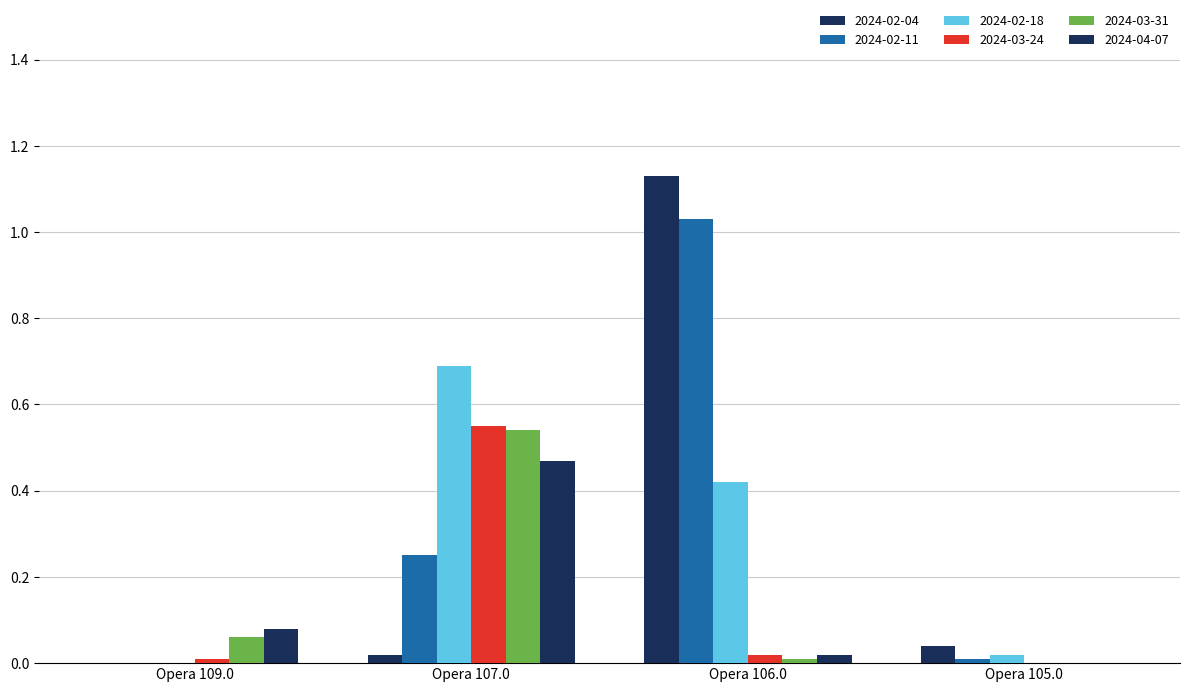

Are the bars grouped side by side (vs. stacked)?

Yes